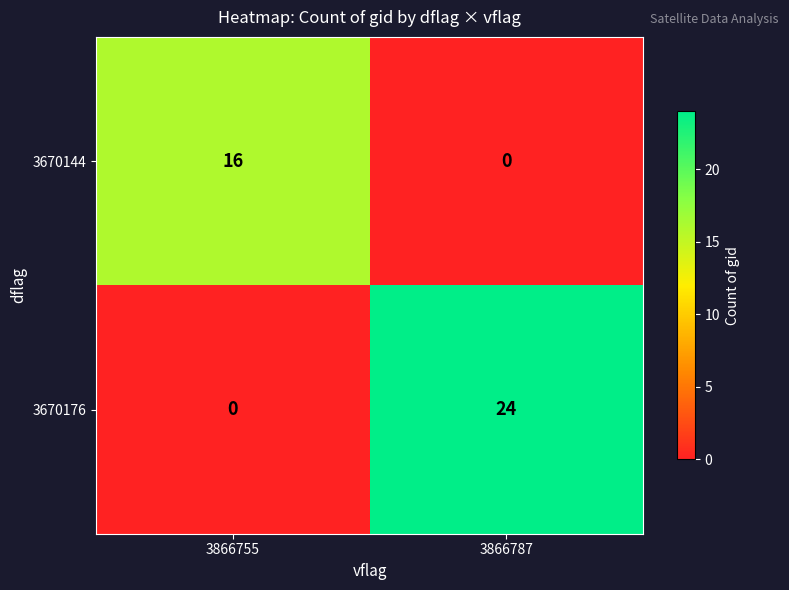

List the series in order of their overall mean, lowest first.

3670144, 3670176